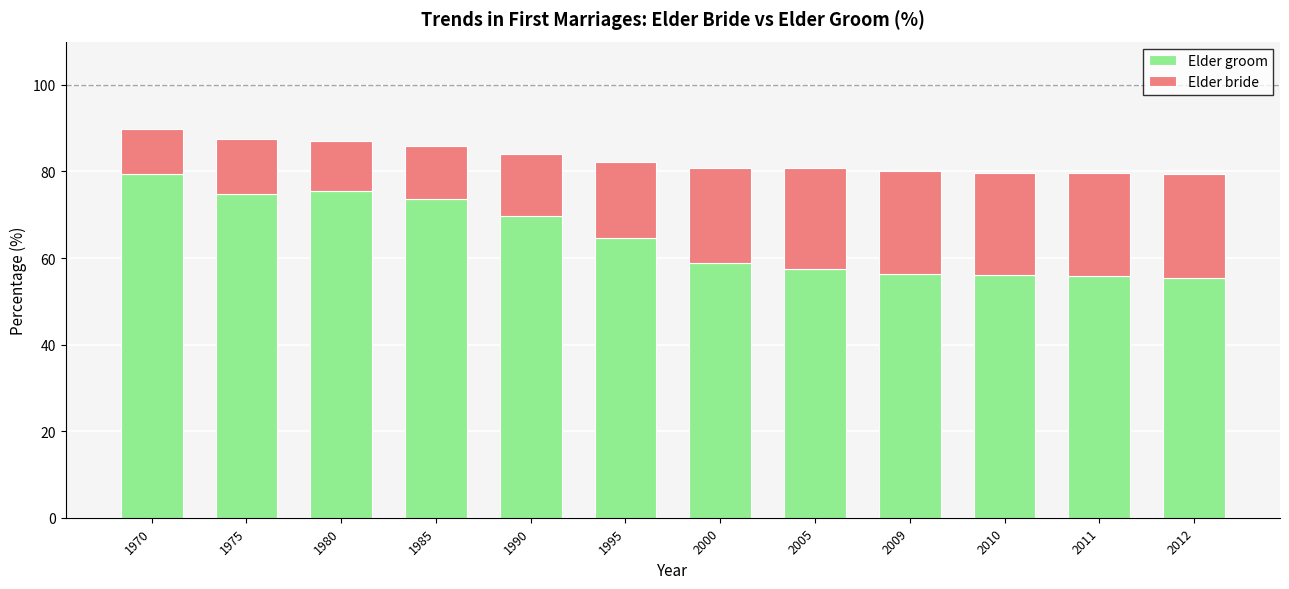

What is the total value across all series at 2005?

80.9